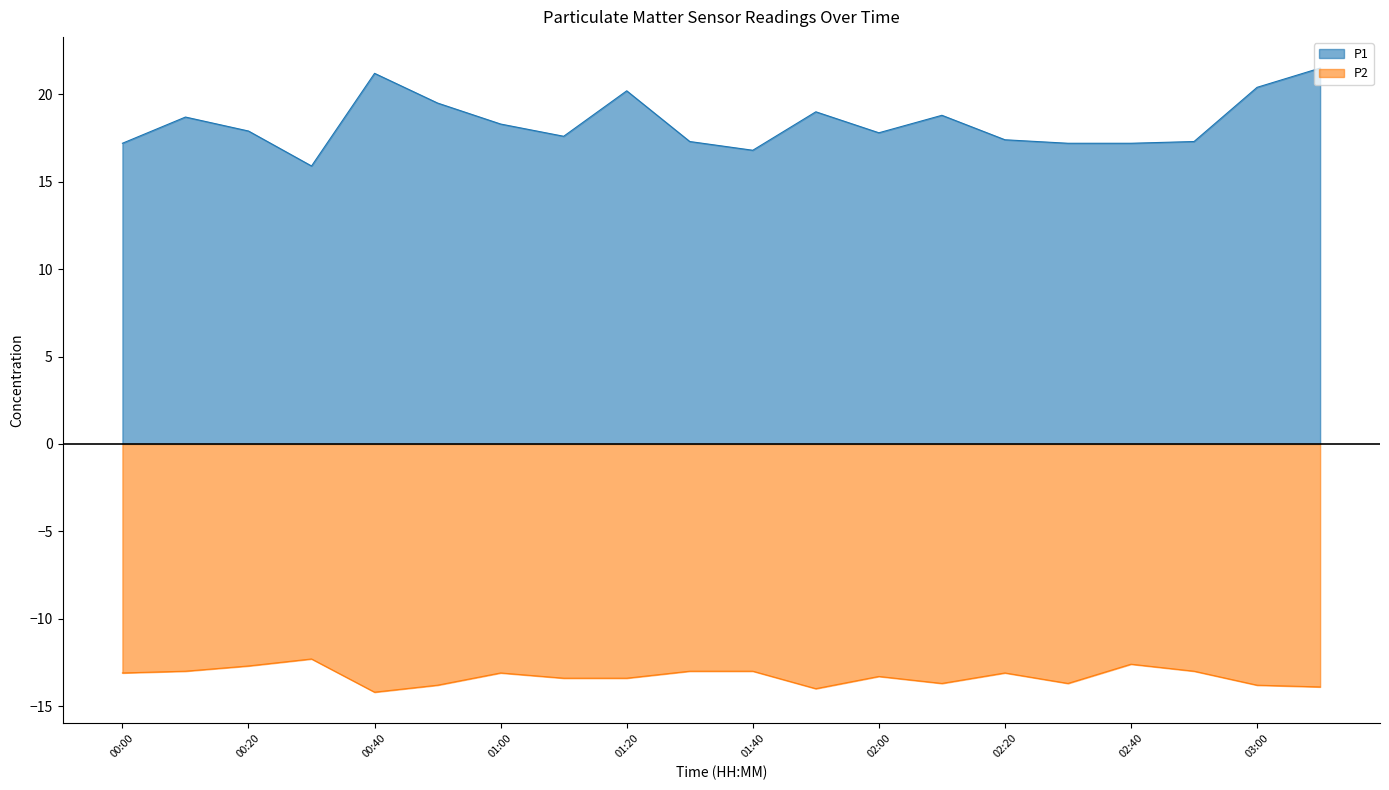

Reading right to left, list all the values displayed in this chart.

P1: 21.5	20.4	17.3	17.2	17.2	17.4	18.8	17.8	19.0	16.8	17.3	20.2	17.6	18.3	19.5	21.2	15.9	17.9	18.7	17.2
P2: -13.9	-13.8	-13.0	-12.6	-13.7	-13.1	-13.7	-13.3	-14.0	-13.0	-13.0	-13.4	-13.4	-13.1	-13.8	-14.2	-12.3	-12.7	-13.0	-13.1